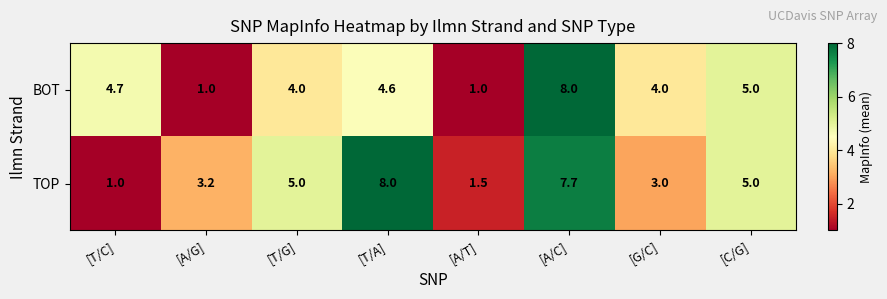

What is the difference between the TOP values at [A/T] and [T/G]?

3.5